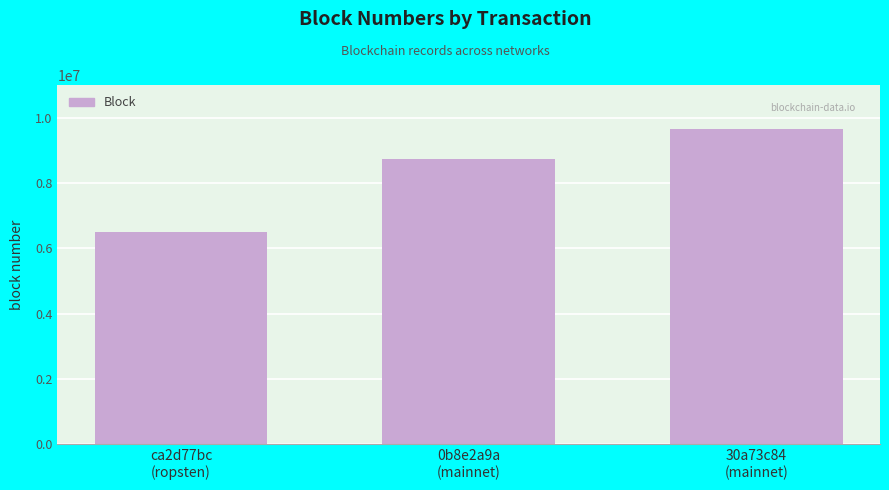

What is the greatest value displayed?

9645288